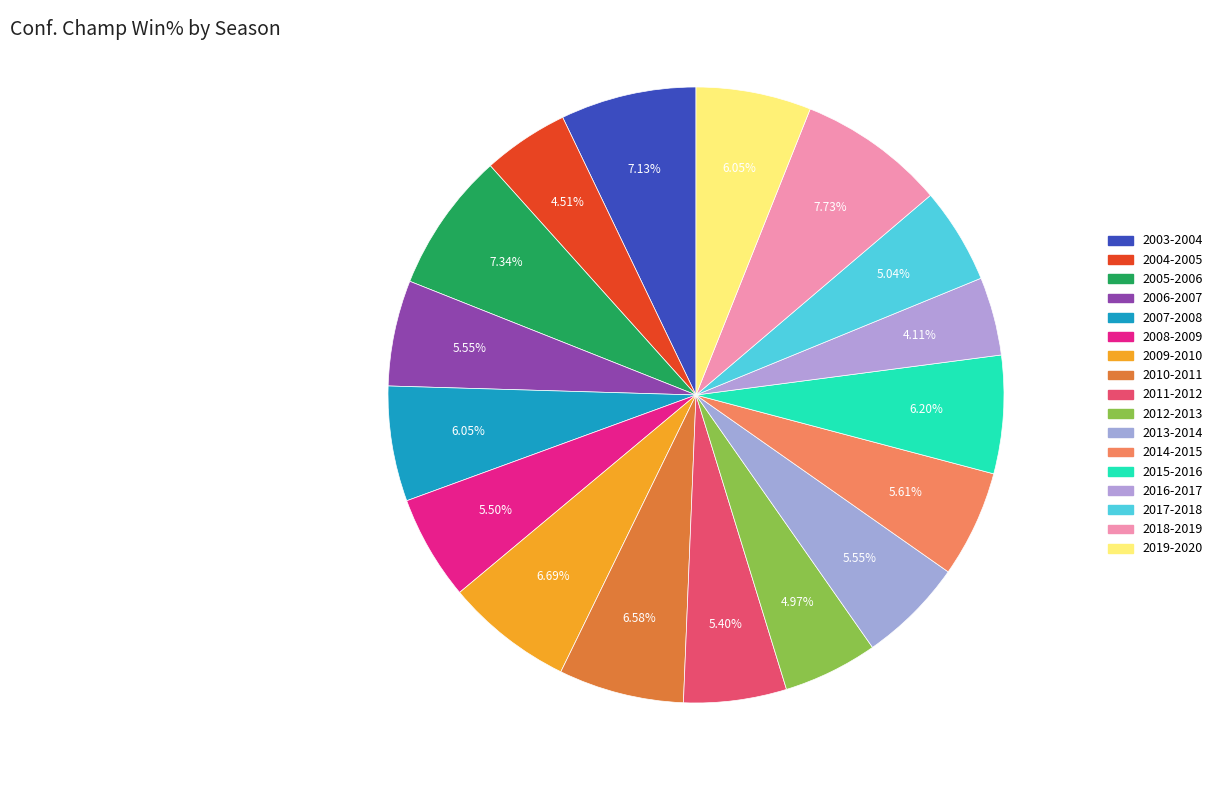

How many segments does this pie chart have?

17